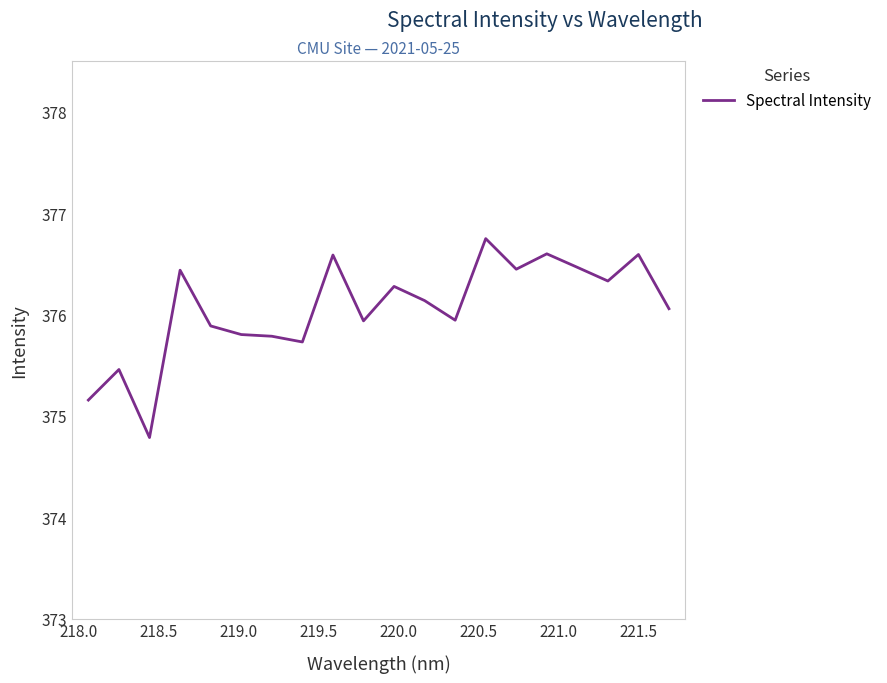

What is the minimum value shown in the chart?

374.8